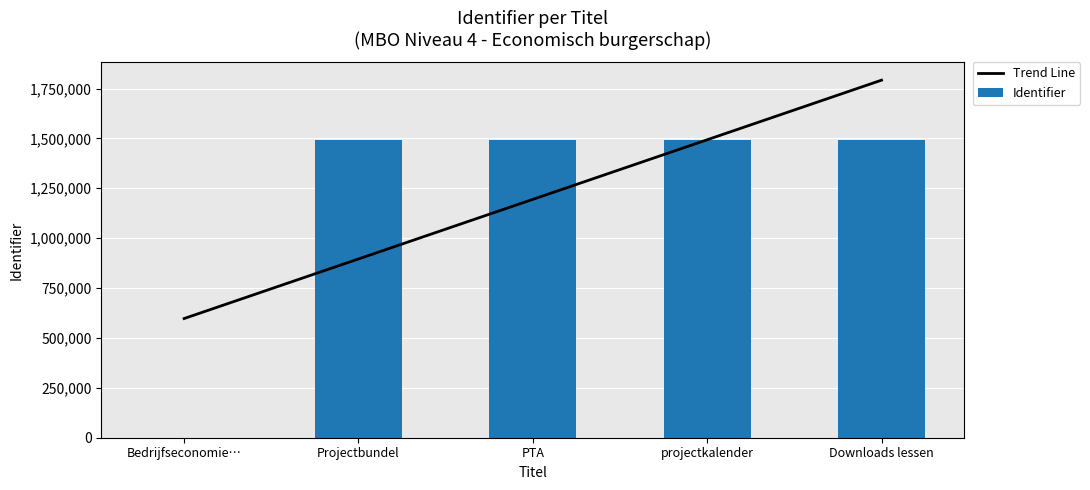

What is the approximate value of Trend Line at projectkalender?

1493131.5